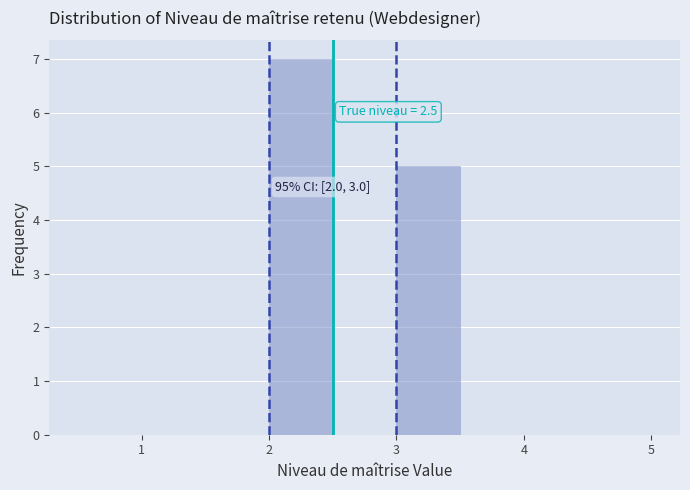

Over which range of the x-axis is the bar tallest?

2.0 to 2.5